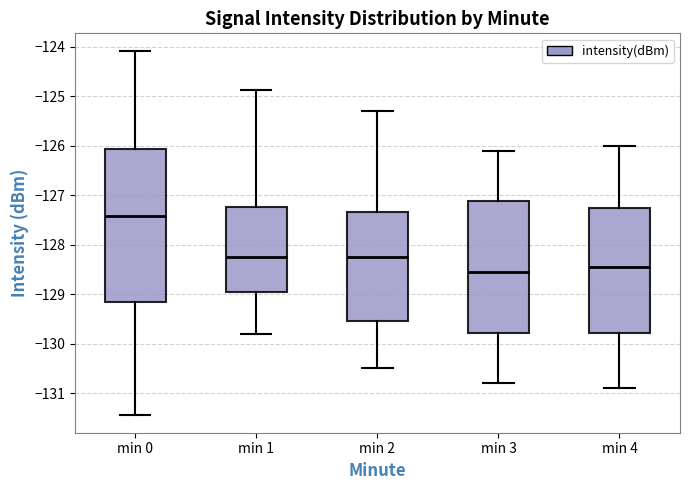

Reading left to right, transcribe this box plot: for each box, give where its median line is, the range the box spans, and where its two whiskers end, as read against the y-axis. The values are not printed on the chart, so give them approximately, as read against the axis.

min 0: median -127.4, box -129.2 to -126.1, whiskers -131.4 to -124.1
min 1: median -128.2, box -129.0 to -127.2, whiskers -129.8 to -124.9
min 2: median -128.2, box -129.5 to -127.3, whiskers -130.5 to -125.3
min 3: median -128.5, box -129.8 to -127.1, whiskers -130.8 to -126.1
min 4: median -128.4, box -129.8 to -127.2, whiskers -130.9 to -126.0